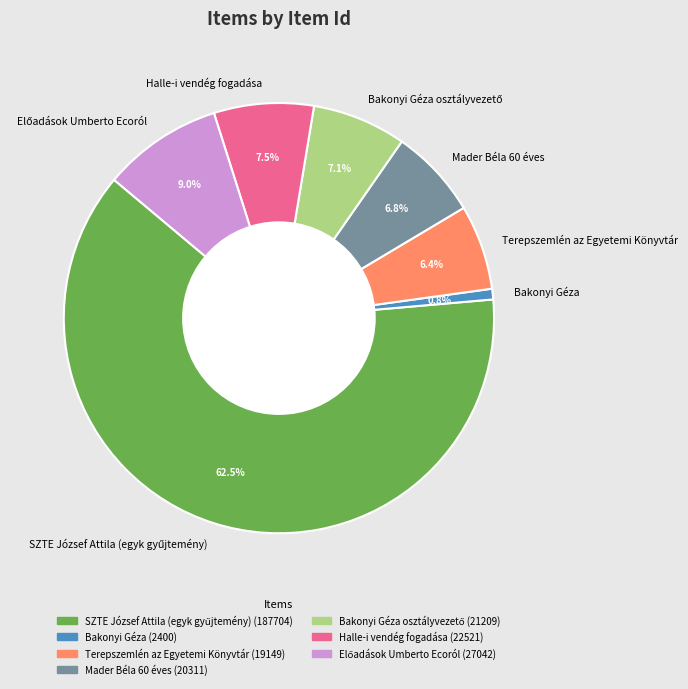

Which category has the smallest portion of the pie?

Bakonyi Géza